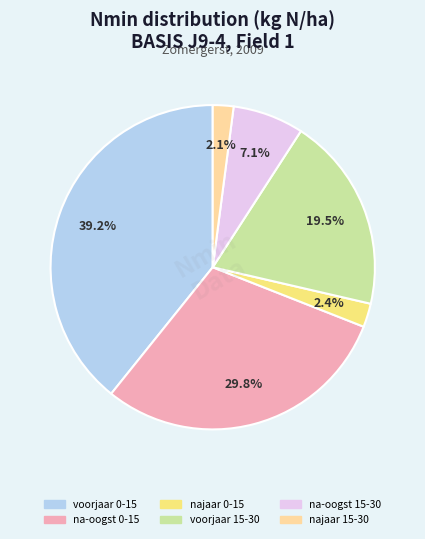

Approximately how many times larger is the value at na-oogst 15-30 compared to najaar 15-30?

3.4